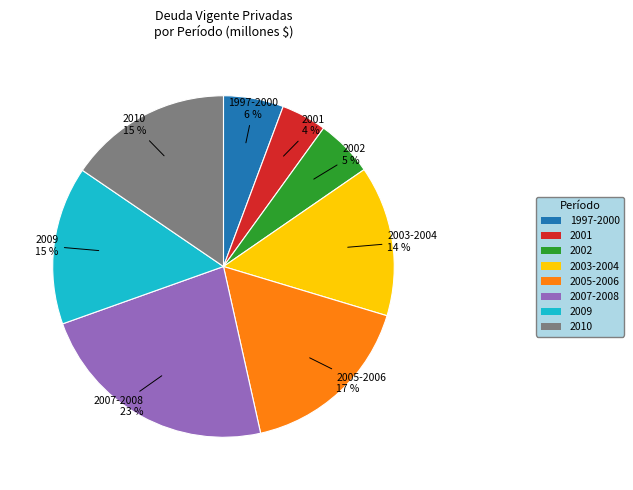

True or false: 2001 accounts for 4% of the total.

True